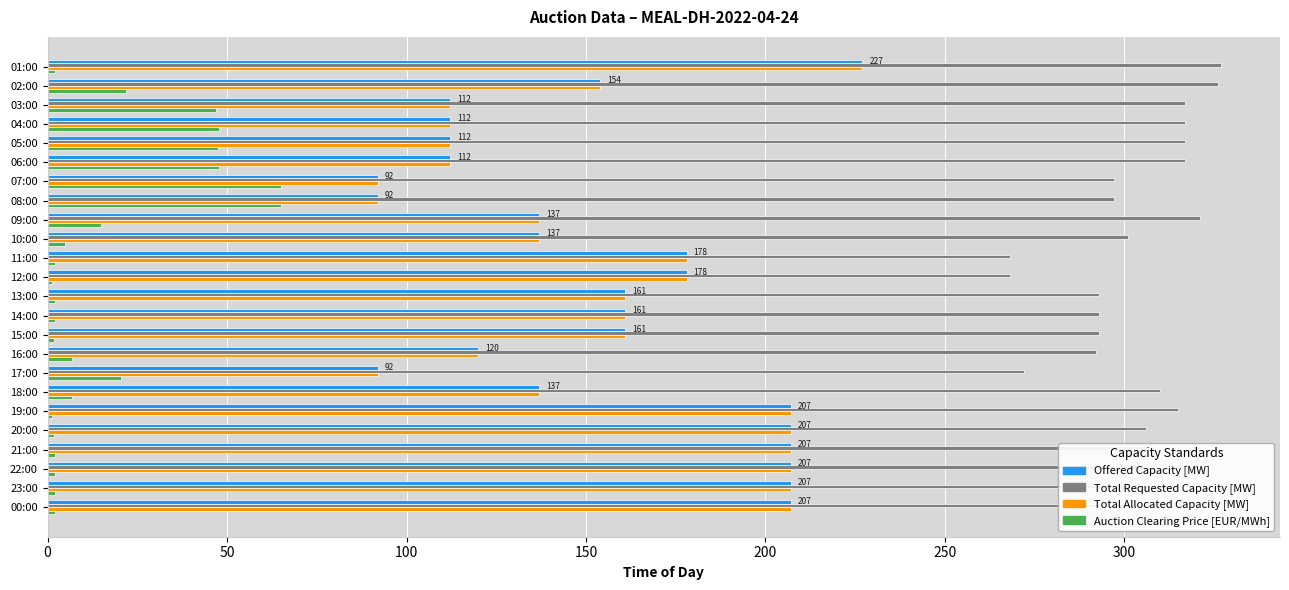

What is the difference between the second highest and minimum values in the Total Requested Capacity [MW] series?

58.0